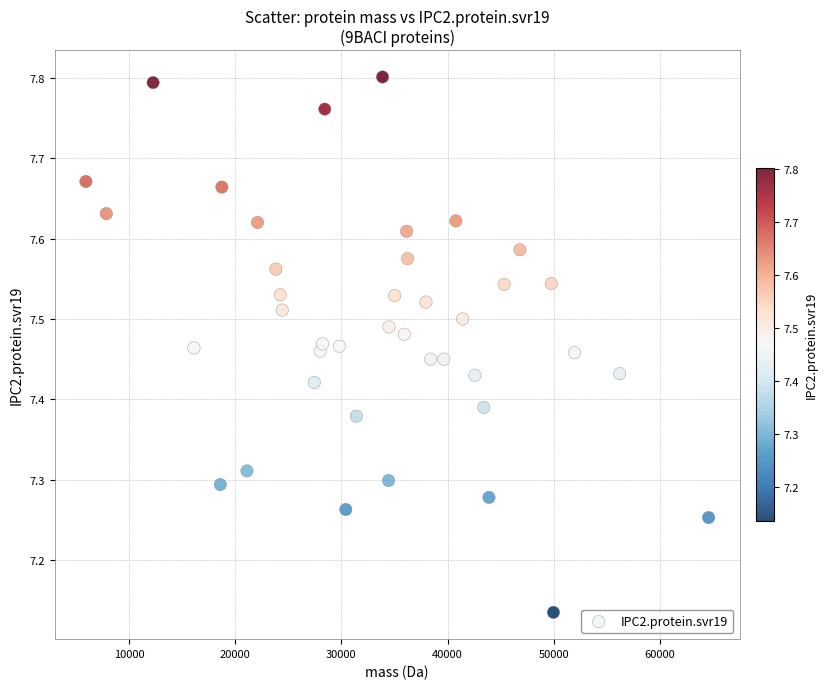

What is the range of X values (max minus min)?

58610.2